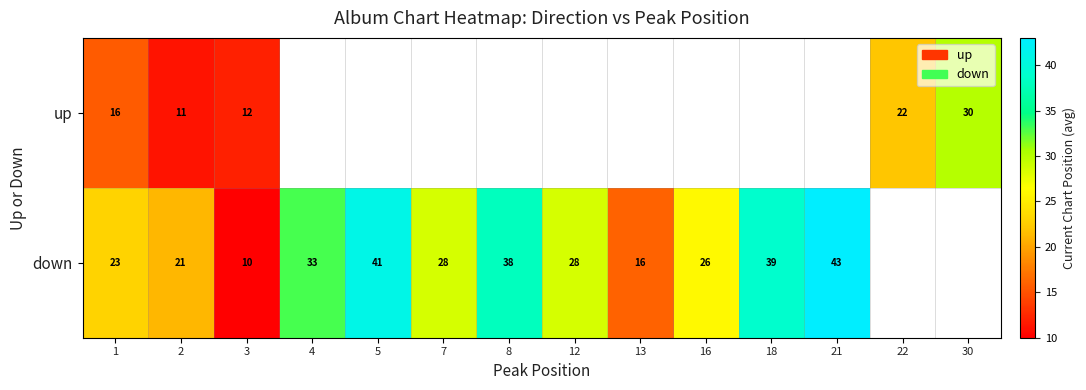

Is the value of up at 3 greater than the value of down at 5?

No